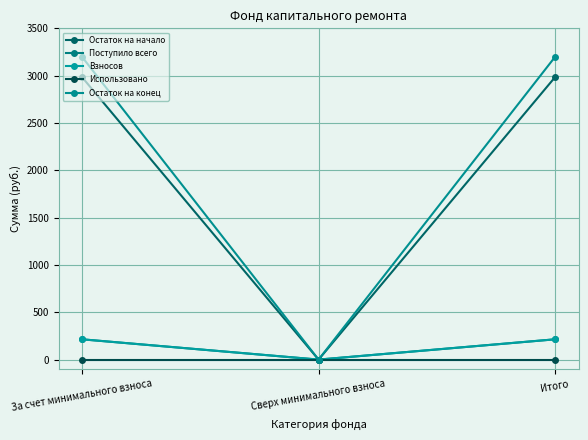

How many lines are shown in the chart?

5